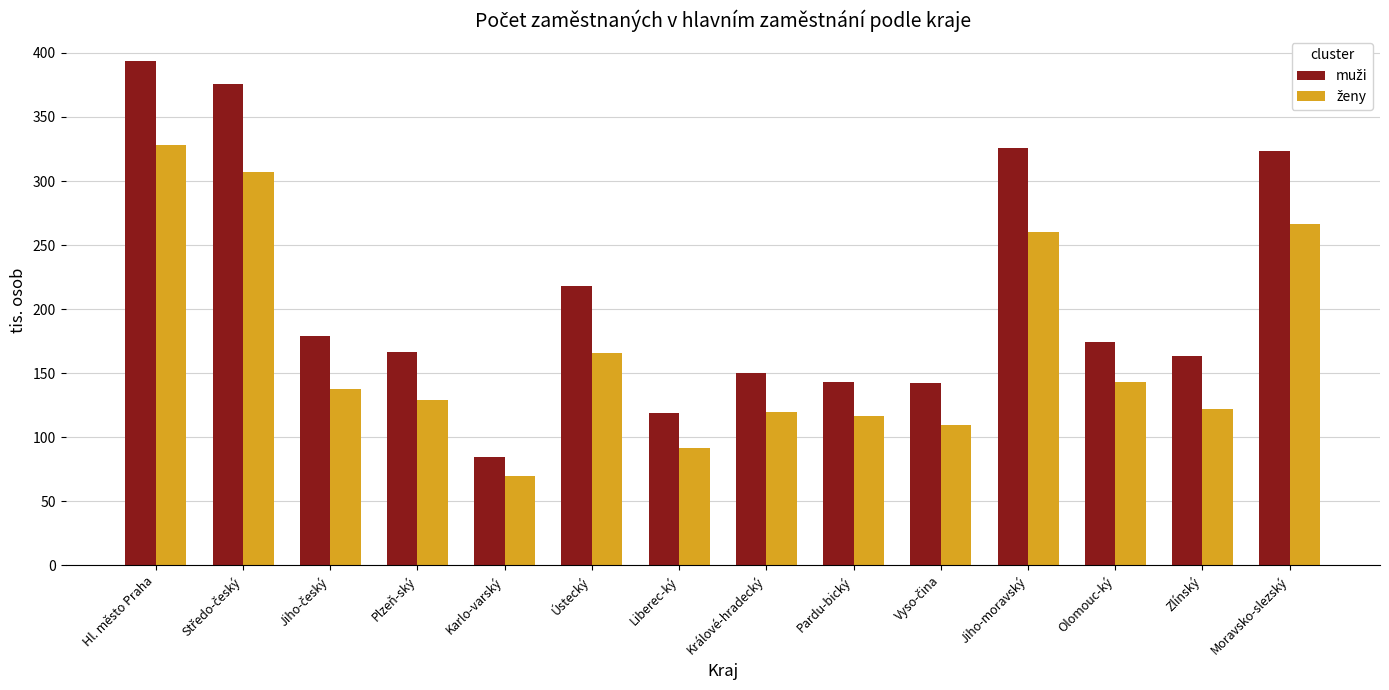

At how many categories does at least one series exceed 207?

5